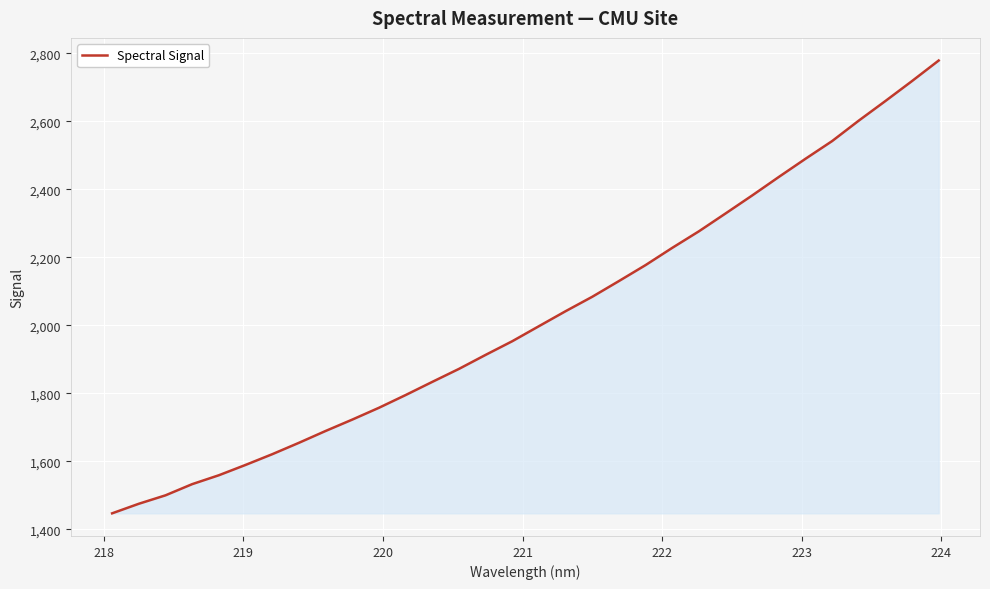

Does the chart have visible grid lines?

Yes